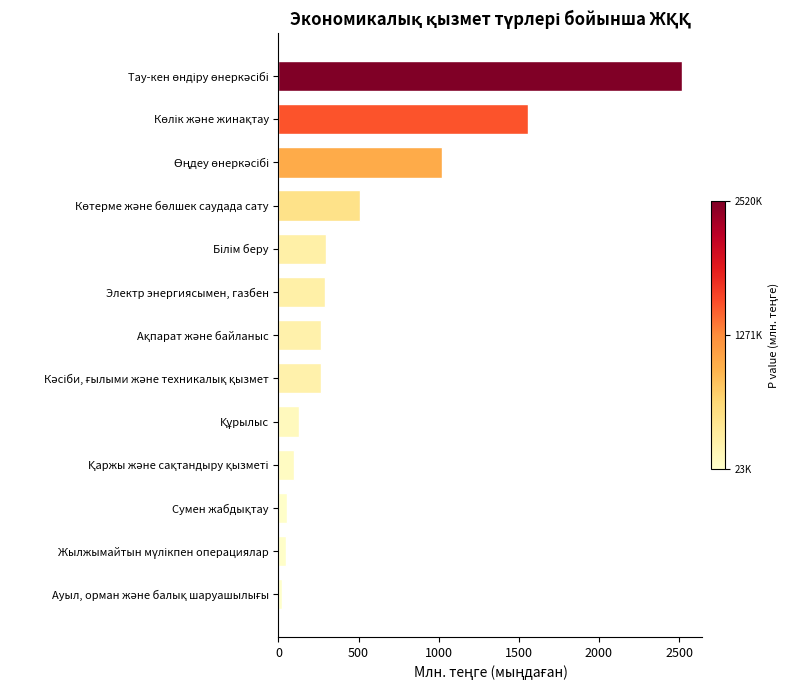

What is the average value?

543.4